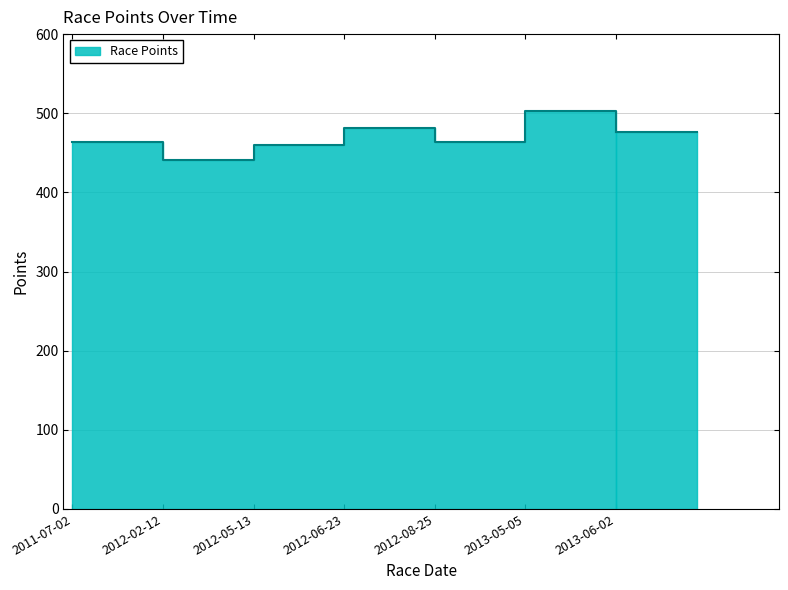

At which category does the data reach its first local peak?

2012-06-23